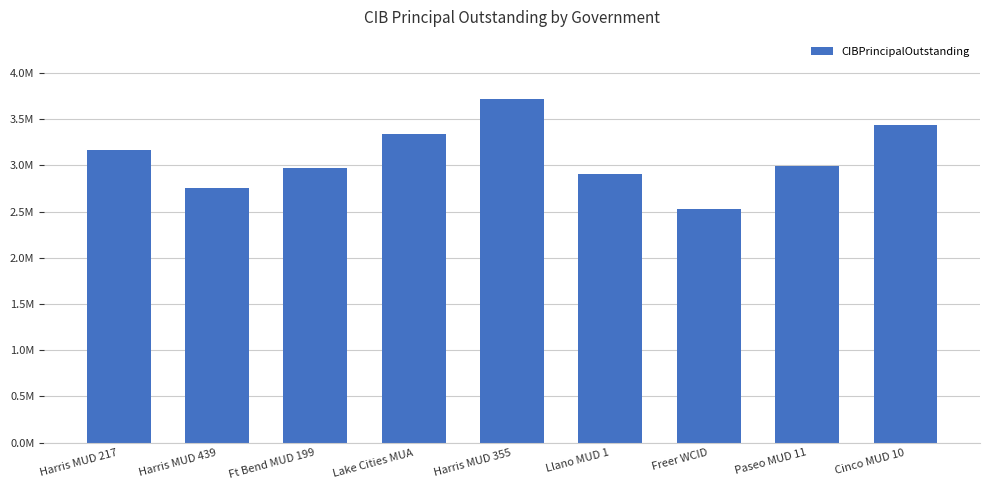

At which label does the data first exceed 2995000?

Harris MUD 217